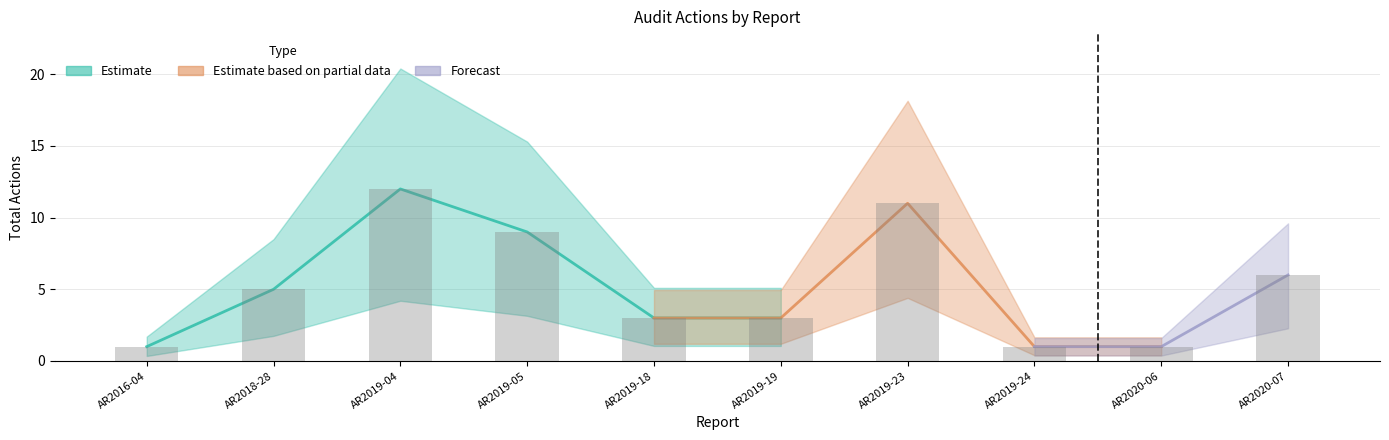

Which series has the widest spread of values?

Estimate